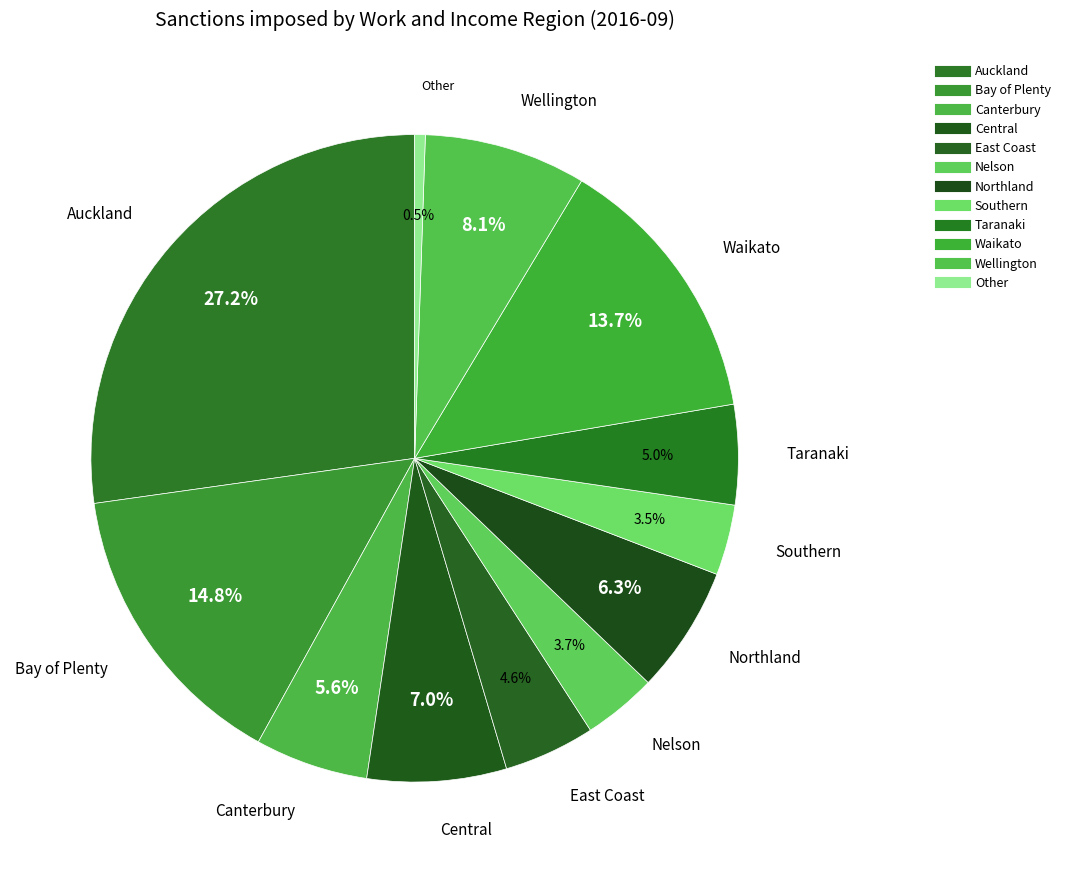

True or false: Northland accounts for 1% of the total.

False